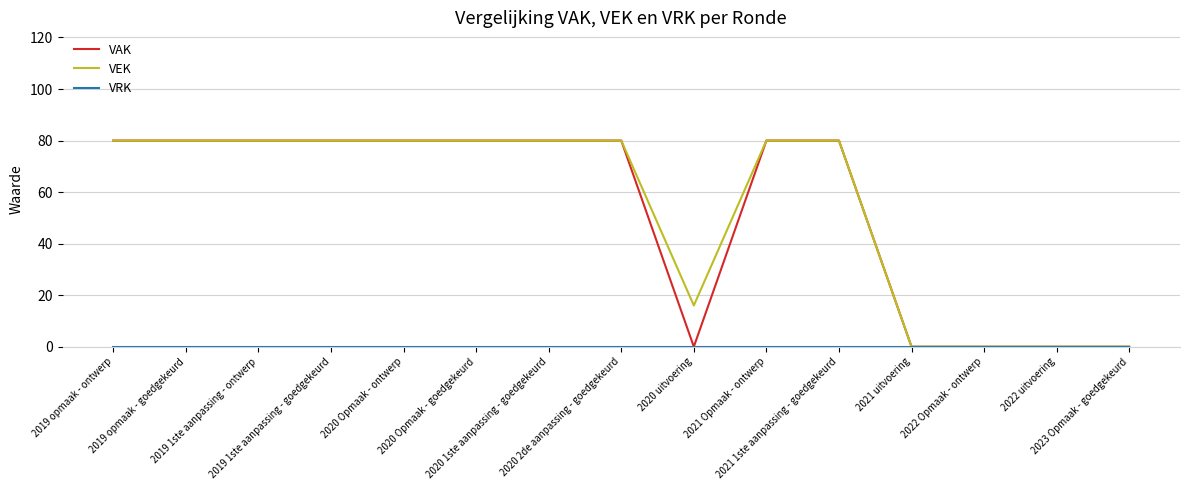

What is the highest value of the VEK series?

80